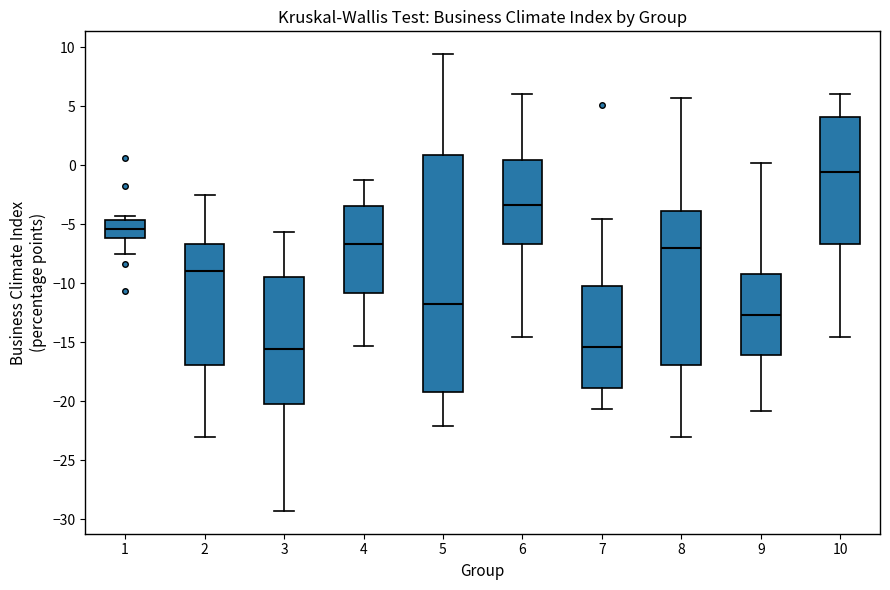

Comparing the boxes themselves (not the whiskers), which one is the tallest?

5